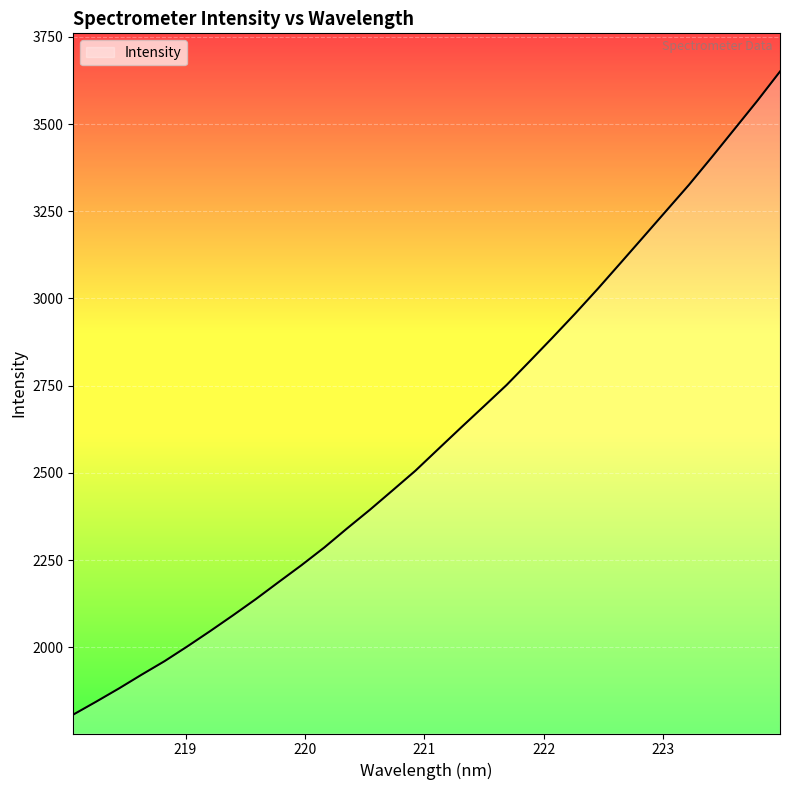

Does the chart have visible grid lines?

Yes